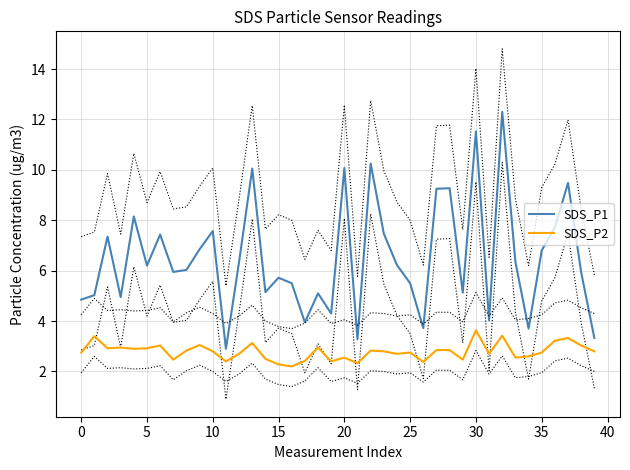

What is the maximum value for SDS_P2?

3.6